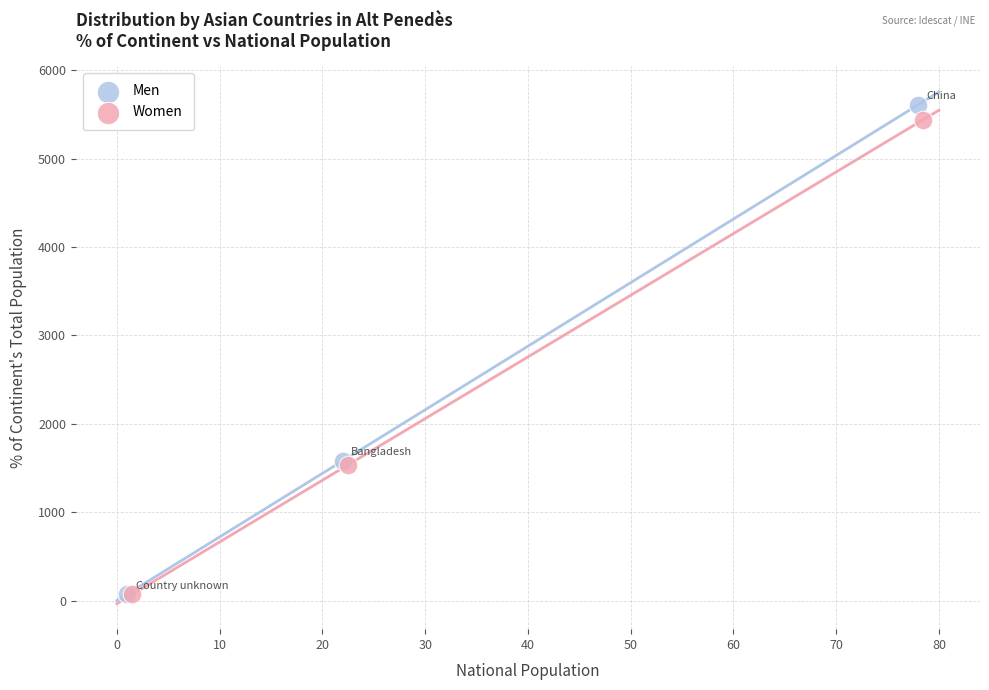

Which series has the widest spread of Y values?

Men